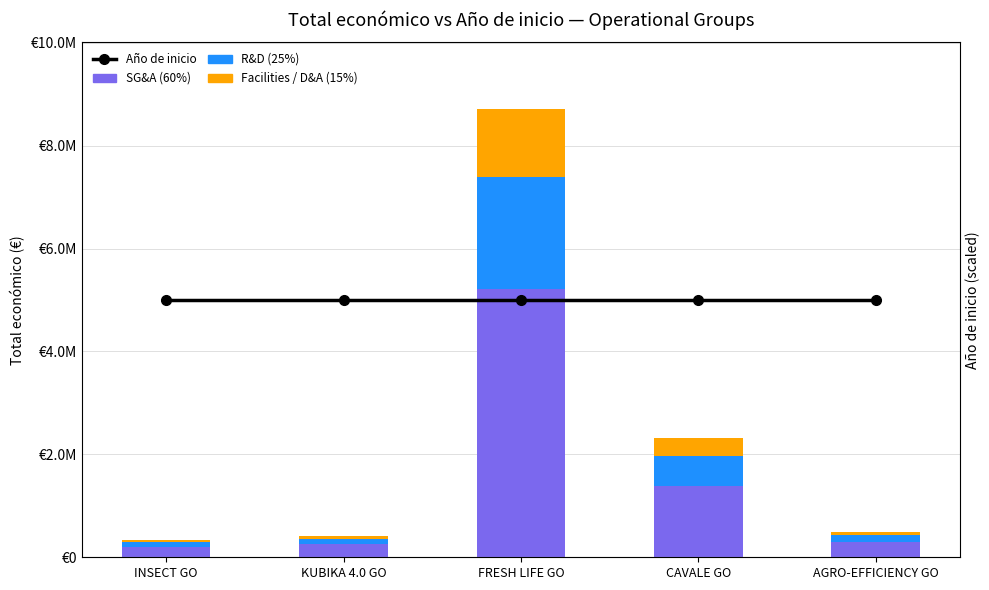

Rank the series by their average value, from highest to lowest.

SG&A, Año de inicio, R&D, Facilities / D&A